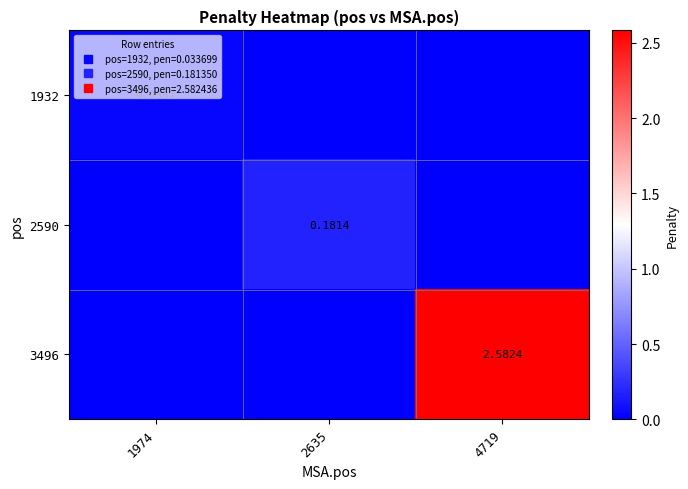

What is the total value across all series at 4719?

2.6